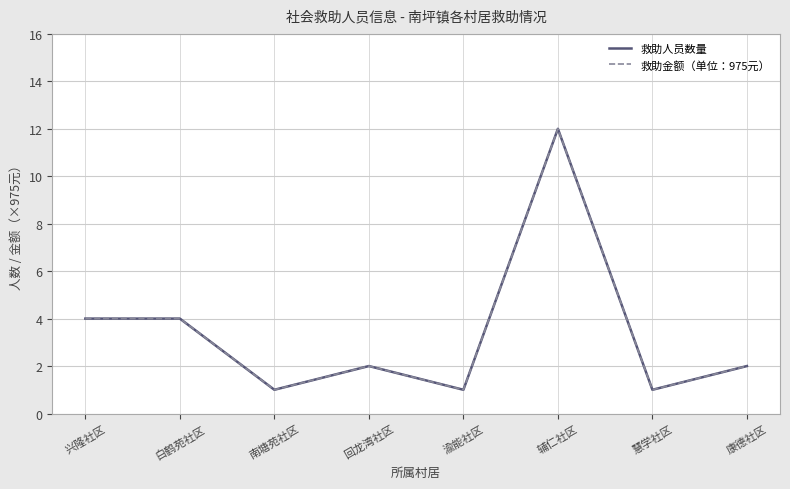

Does the chart have visible grid lines?

Yes